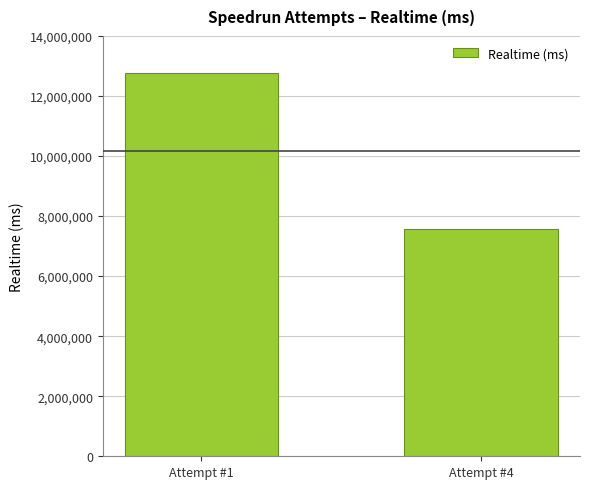

Are the bars grouped side by side (vs. stacked)?

No